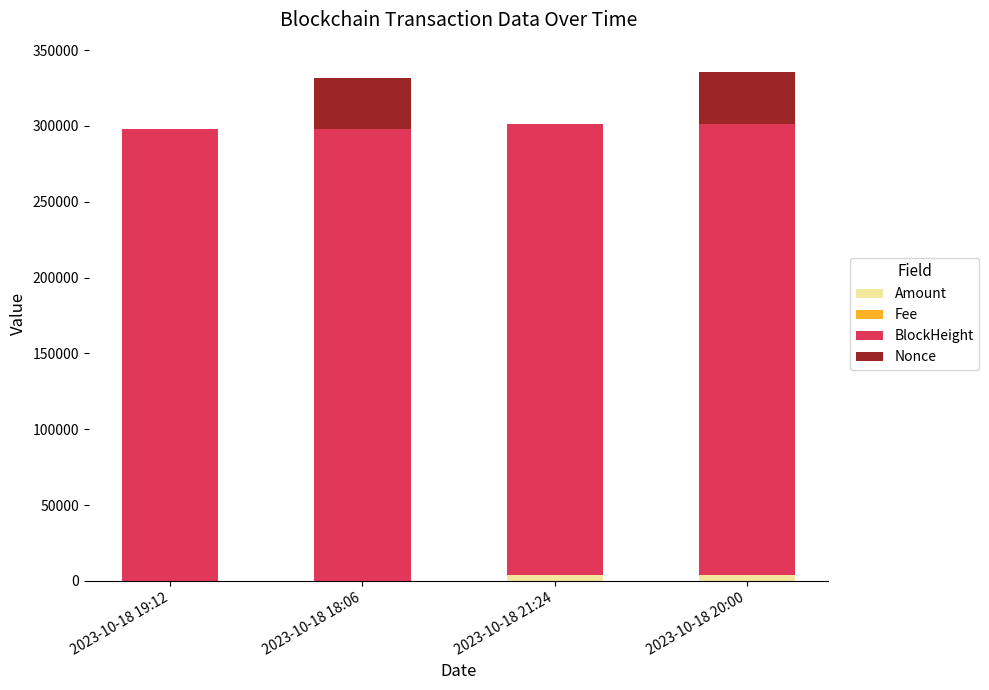

What is the sum of all Amount values?

7291.8